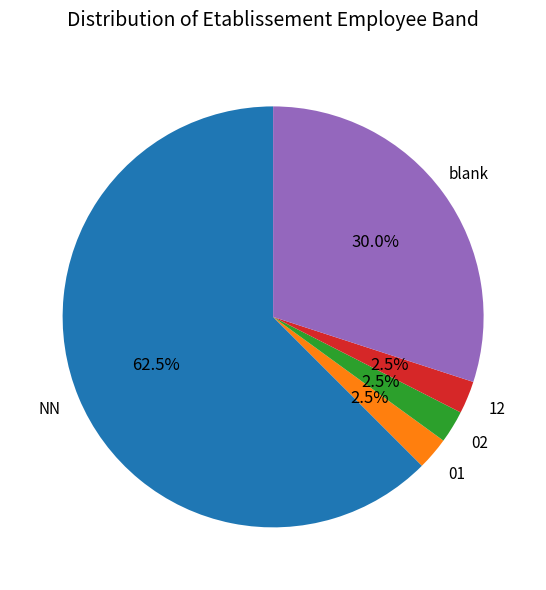

Does NN represent more than half of the total?

Yes